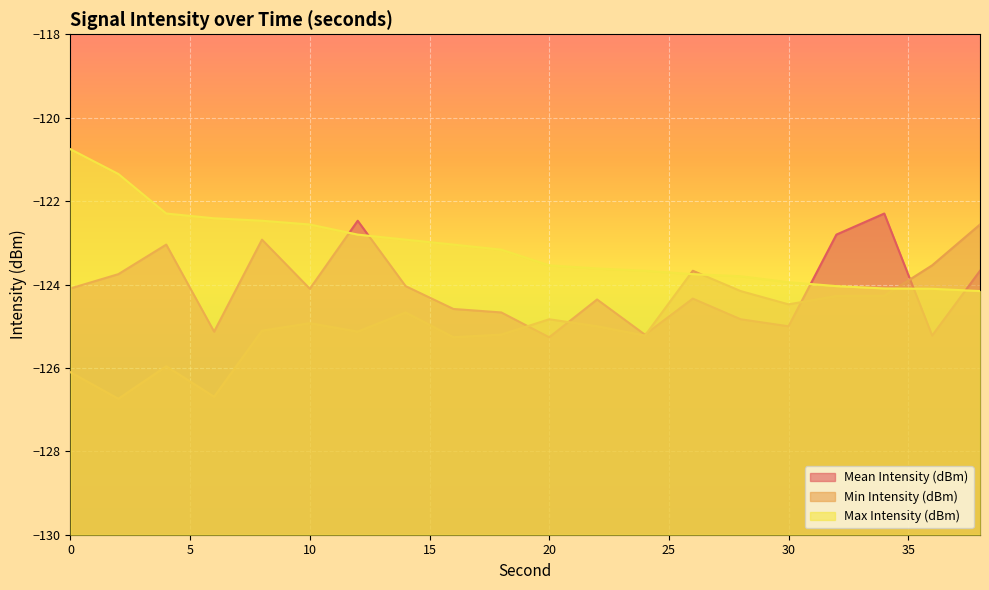

What are all the series names shown in the legend?

Mean Intensity (dBm), Min Intensity (dBm), Max Intensity (dBm)